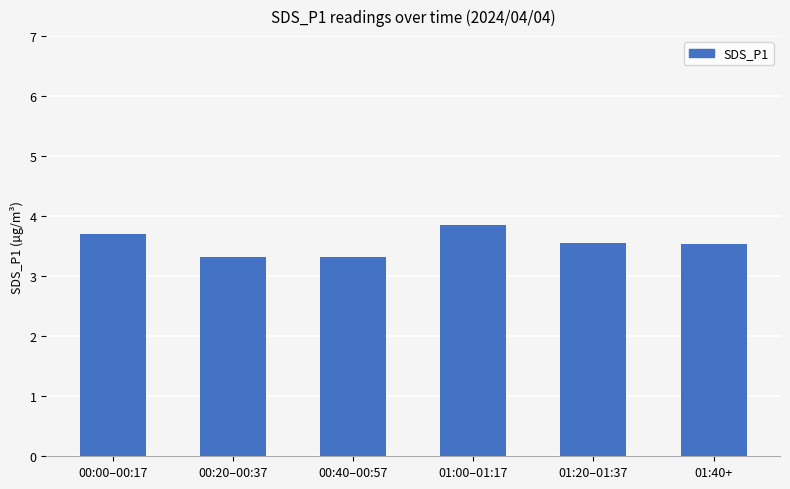

What is the label of the 4th bar from the left?

01:00–01:17